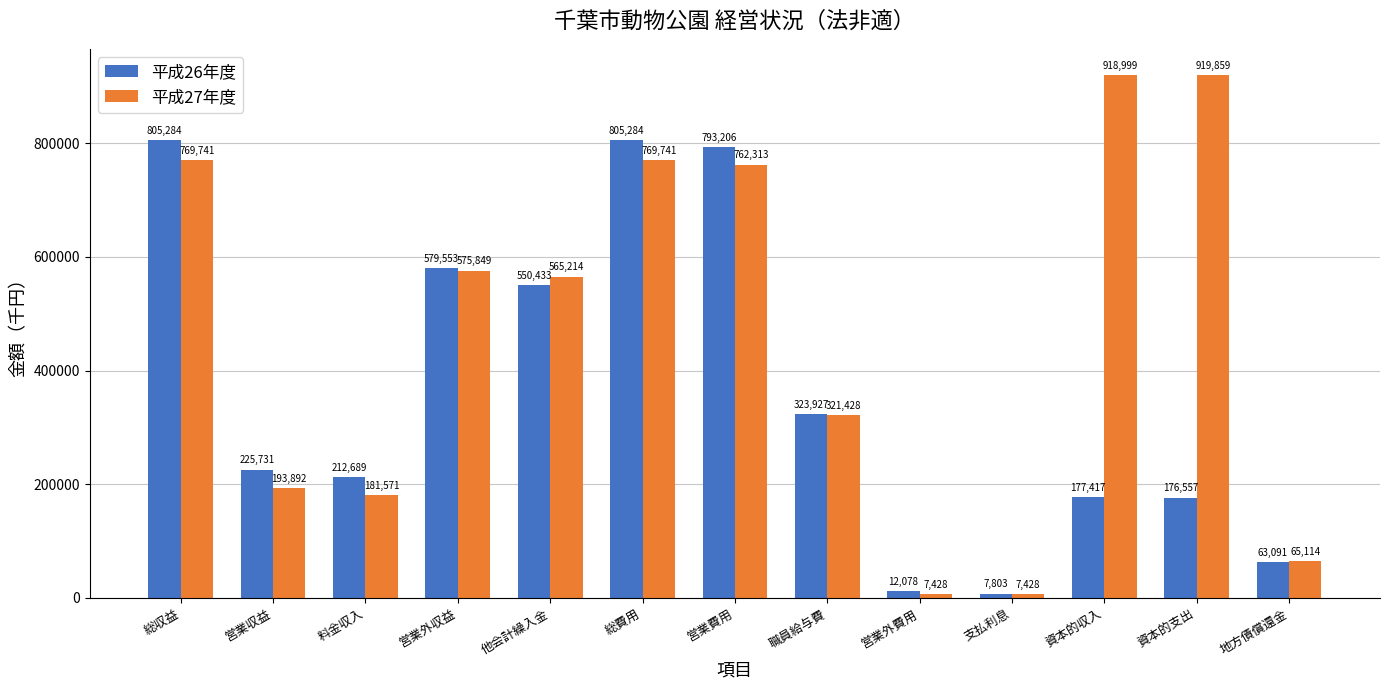

Rank the series by their maximum value, from highest to lowest.

平成27年度, 平成26年度